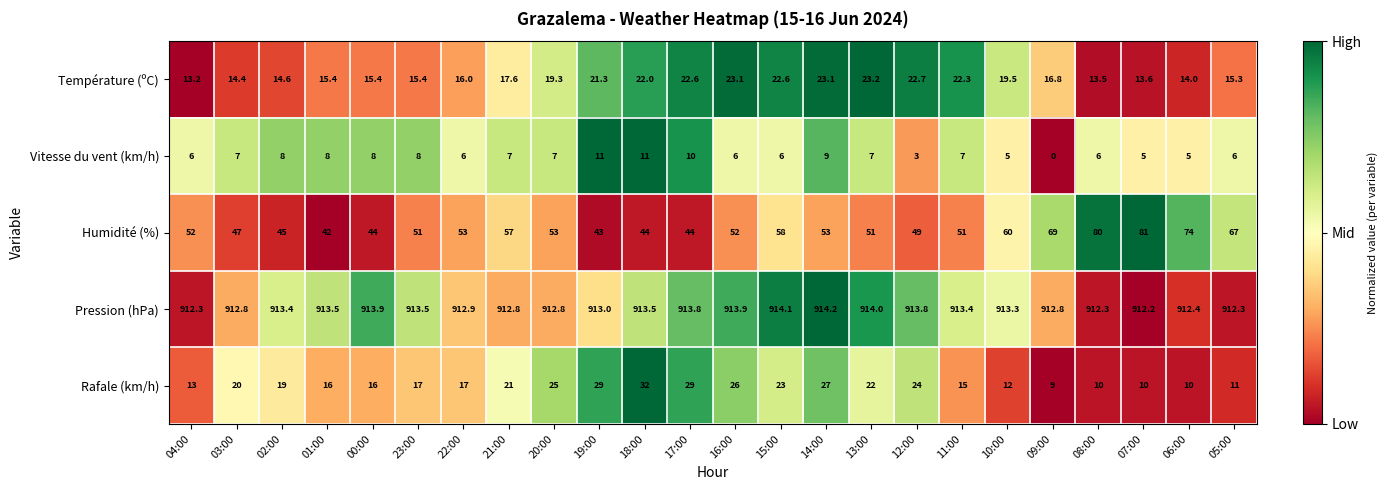

Rank the series at 02:00 from lowest to highest value.

Vitesse du vent (km/h), Température (ºC), Rafale (km/h), Humidité (%), Pression (hPa)